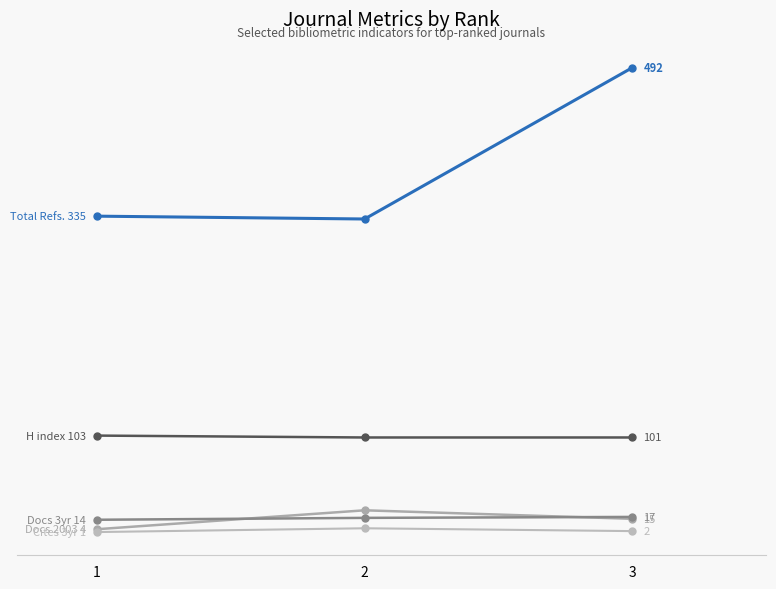

Does the chart have visible grid lines?

No